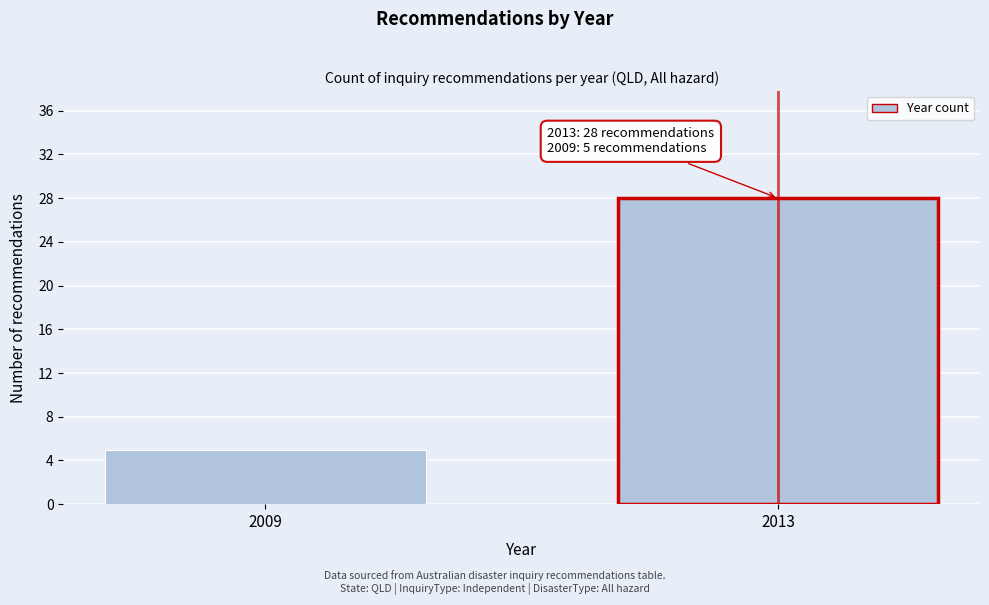

Reading left to right, transcribe all the data shown in this chart.

2009=5	2013=28